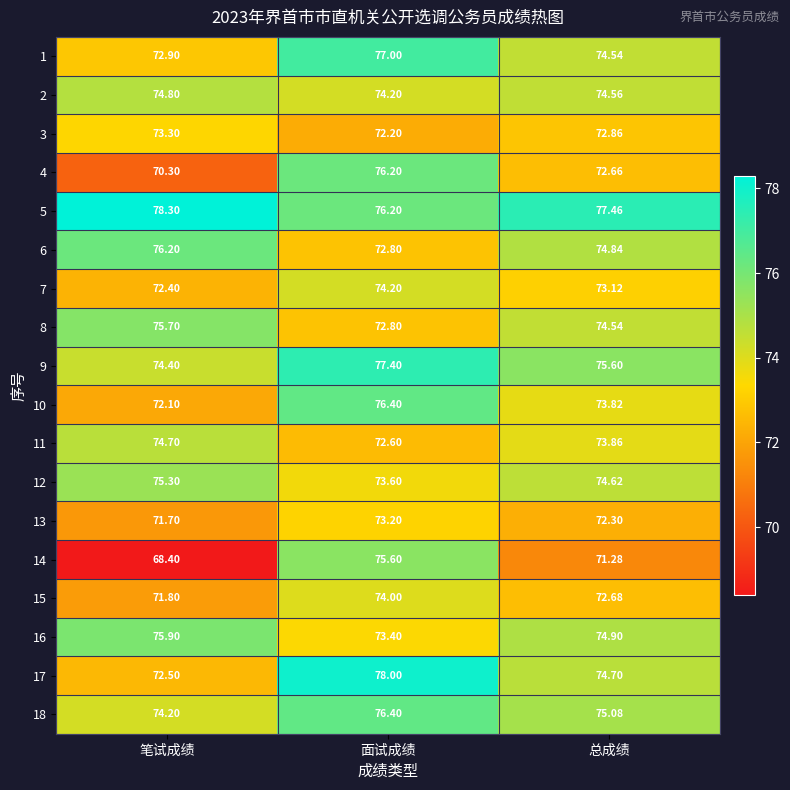

At which label is 13 closest to 72?

笔试成绩